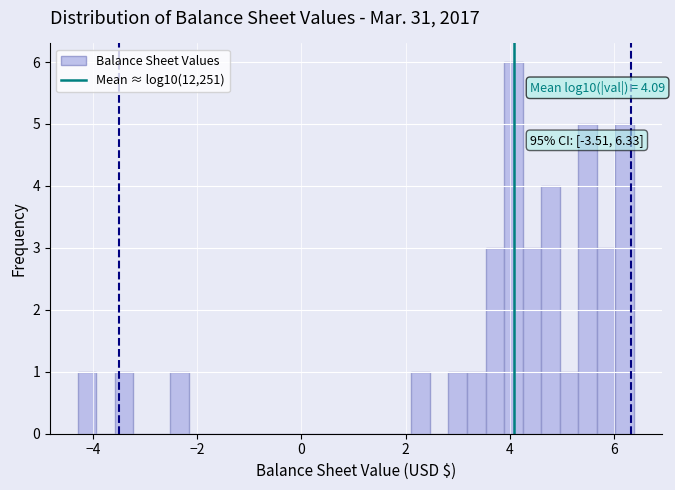

Read against the x-axis, roughly where is the centre of the tallest bar?

4.0